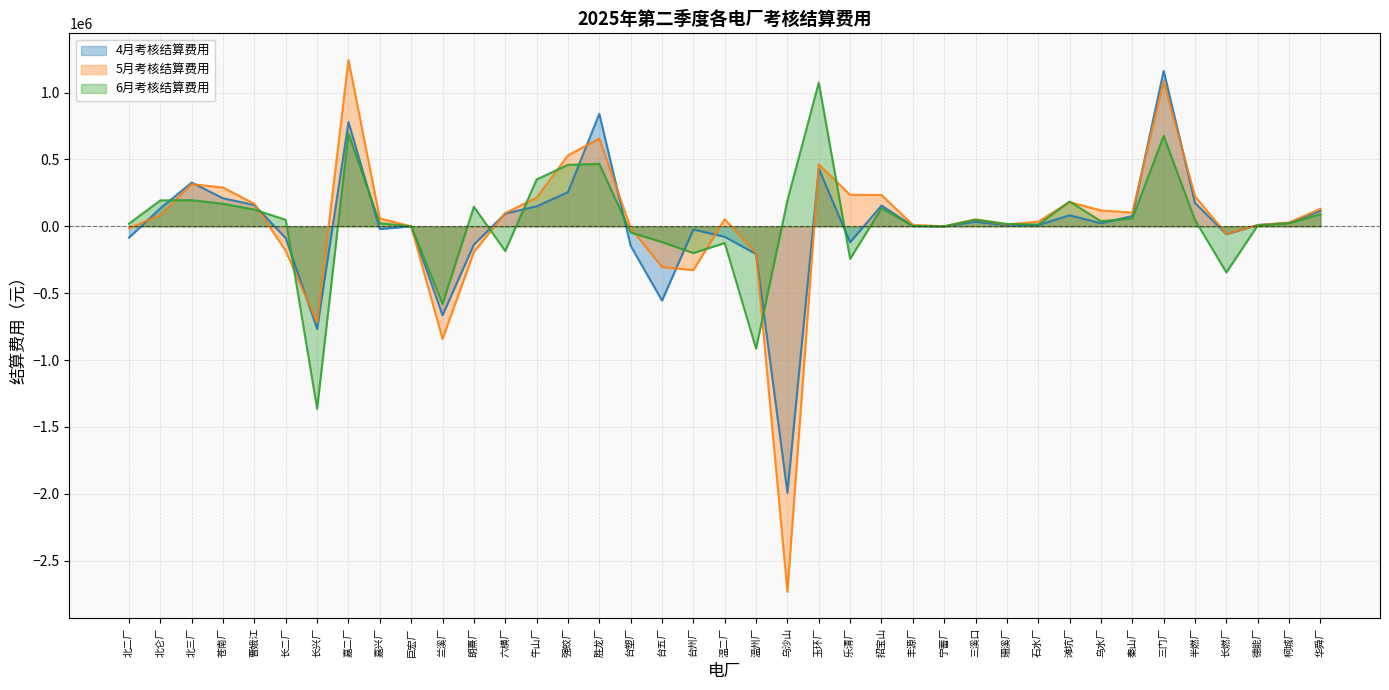

What is the label of the 17th point from the left?

台塑厂